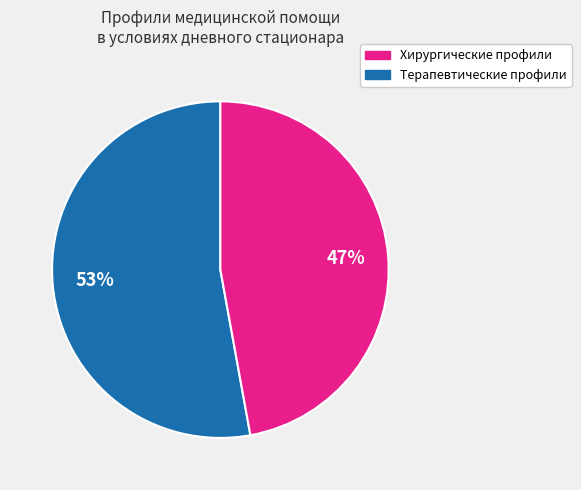

To the nearest percent, what is the difference between the largest and smallest slice percentages?

6%